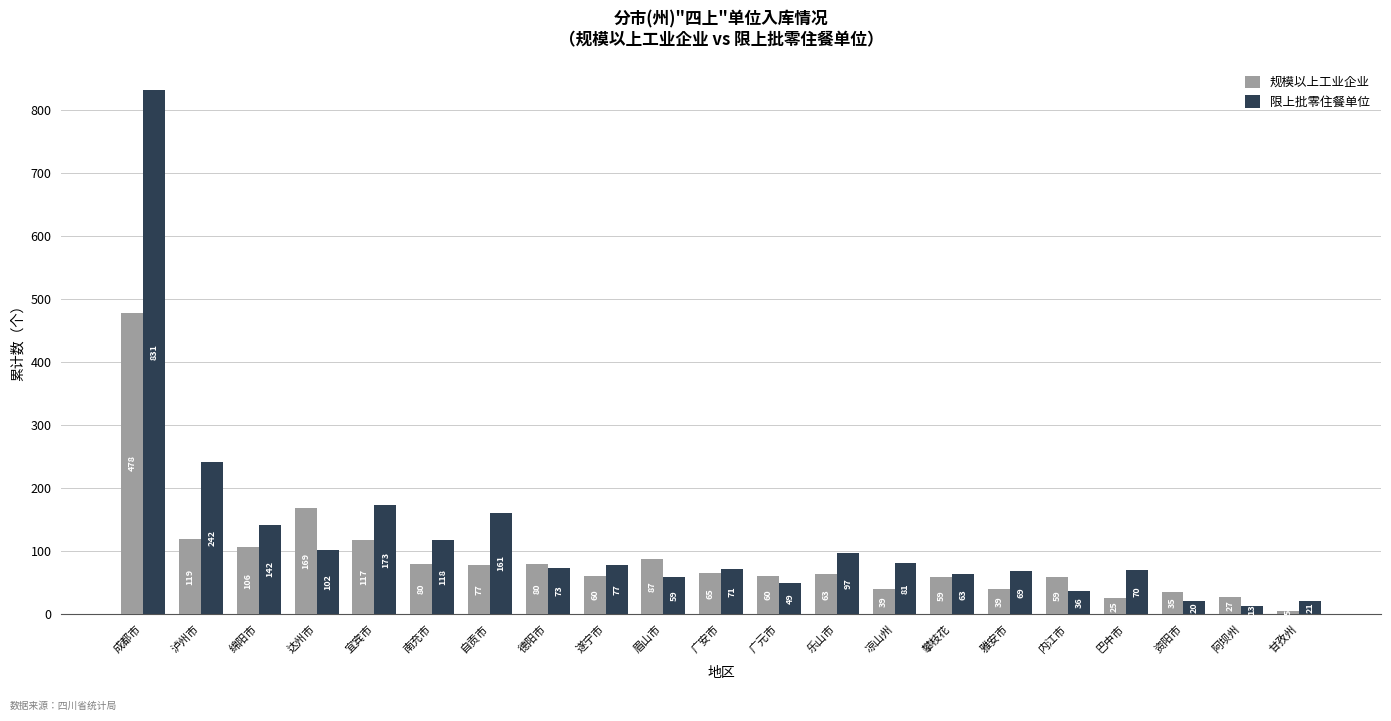

Reading right to left, list all the values displayed in this chart.

规模以上工业企业: 甘孜州=5	阿坝州=27	资阳市=35	巴中市=25	内江市=59	雅安市=39	攀枝花=59	凉山州=39	乐山市=63	广元市=60	广安市=65	眉山市=87	遂宁市=60	德阳市=80	自贡市=77	南充市=80	宜宾市=117	达州市=169	绵阳市=106	泸州市=119	成都市=478
限上批零住餐单位: 甘孜州=21	阿坝州=13	资阳市=20	巴中市=70	内江市=36	雅安市=69	攀枝花=63	凉山州=81	乐山市=97	广元市=49	广安市=71	眉山市=59	遂宁市=77	德阳市=73	自贡市=161	南充市=118	宜宾市=173	达州市=102	绵阳市=142	泸州市=242	成都市=831